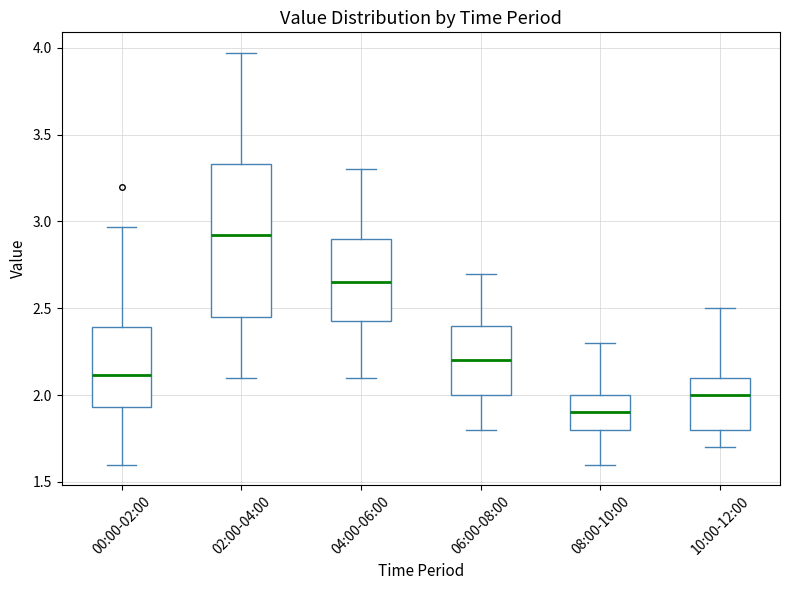

Reading left to right, transcribe this box plot: for each box, give where its median line is, the range the box spans, and where its two whiskers end, as read against the y-axis. The values are not printed on the chart, so give them approximately, as read against the axis.

00:00-02:00: median 2.10, box 1.95 to 2.40, whiskers 1.60 to 2.95
02:00-04:00: median 2.90, box 2.45 to 3.35, whiskers 2.10 to 3.95
04:00-06:00: median 2.65, box 2.45 to 2.90, whiskers 2.10 to 3.30
06:00-08:00: median 2.20, box 2.00 to 2.40, whiskers 1.80 to 2.70
08:00-10:00: median 1.90, box 1.80 to 2.00, whiskers 1.60 to 2.30
10:00-12:00: median 2.00, box 1.80 to 2.10, whiskers 1.70 to 2.50